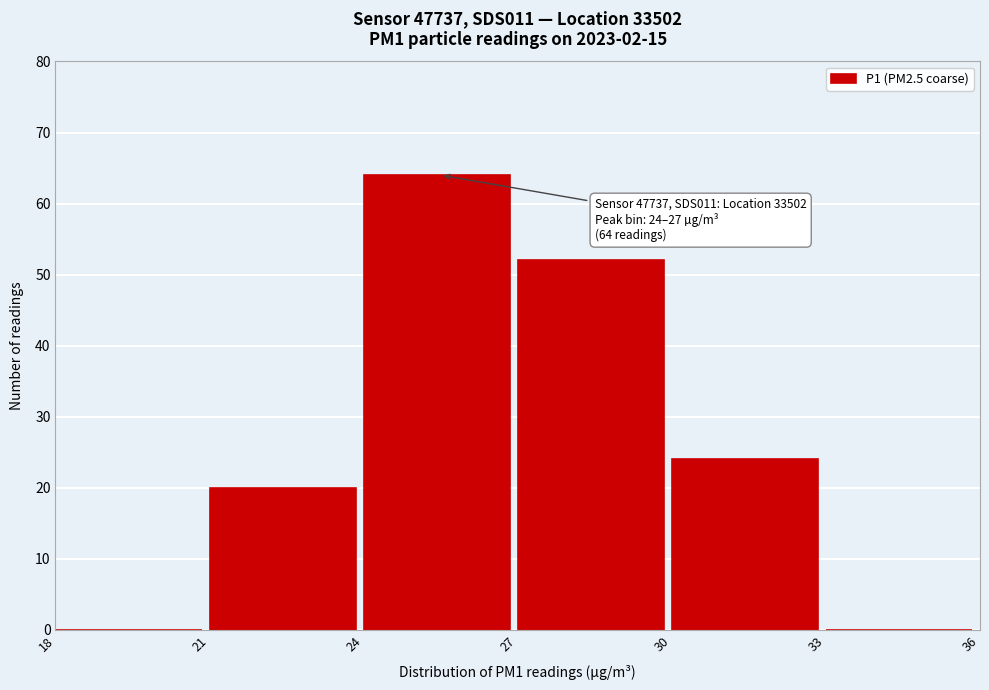

Over which range of the x-axis is the bar tallest?

24 to 27